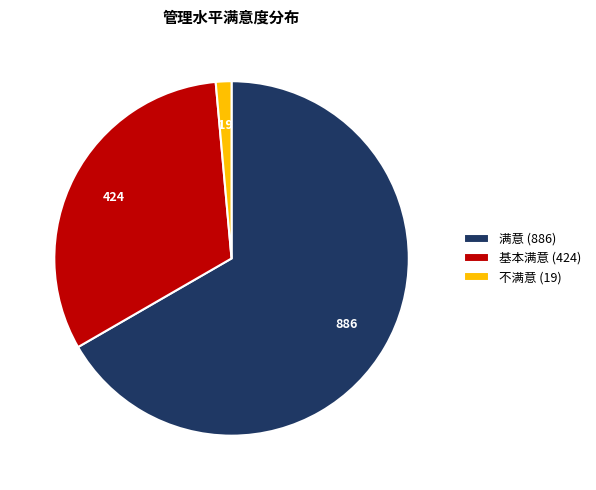

The 不满意 (19) slice represents 15% of the pie. True or false?

False